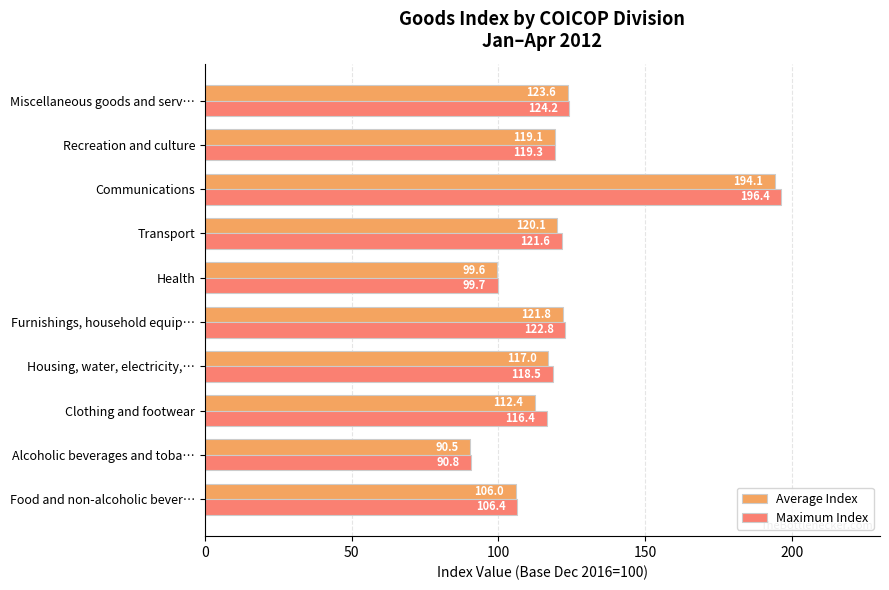

True or false: Maximum Index has a value of 27.0 at Alcoholic beverages and toba….

False